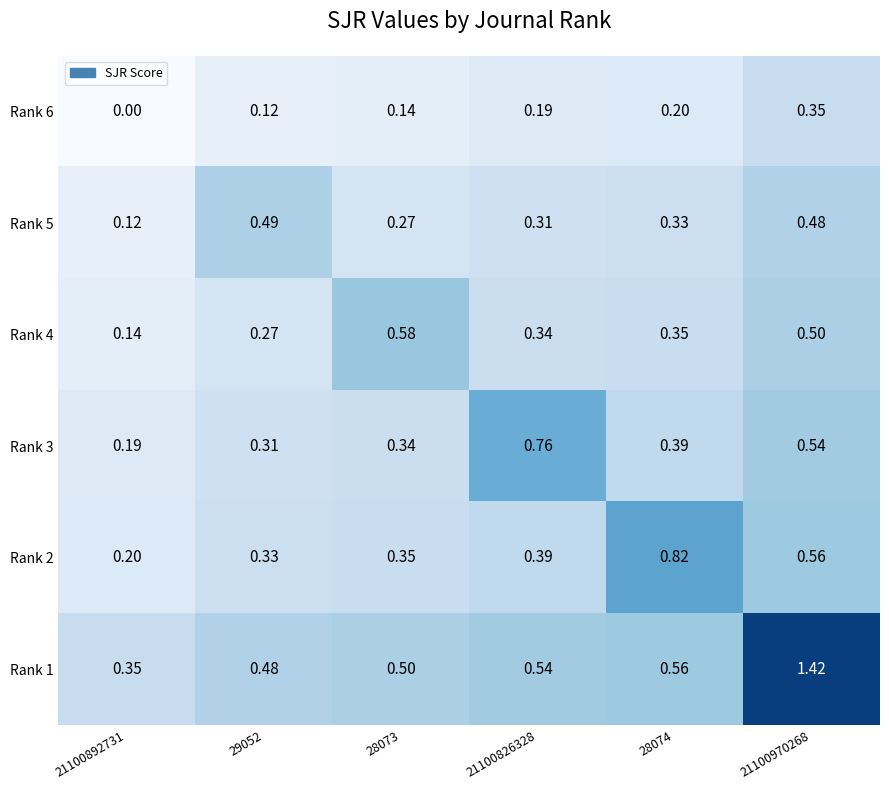

How many data points does each series have?

6